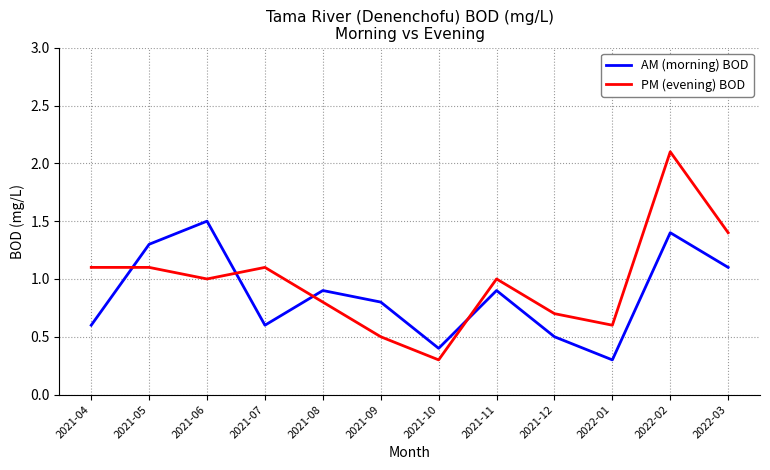

Reading left to right, what are all the values shown in this chart?

AM (morning) BOD: 0.6	1.3	1.5	0.6	0.9	0.8	0.4	0.9	0.5	0.3	1.4	1.1
PM (evening) BOD: 1.1	1.1	1.0	1.1	0.8	0.5	0.3	1.0	0.7	0.6	2.1	1.4